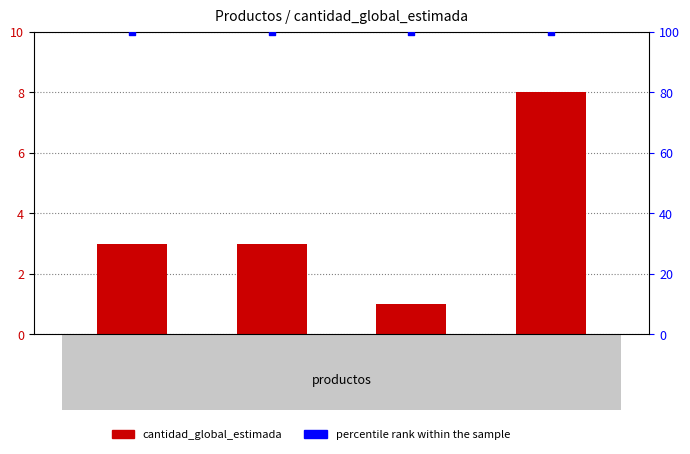

Which series has the largest Y range (max minus min)?

cantidad_global_estimada